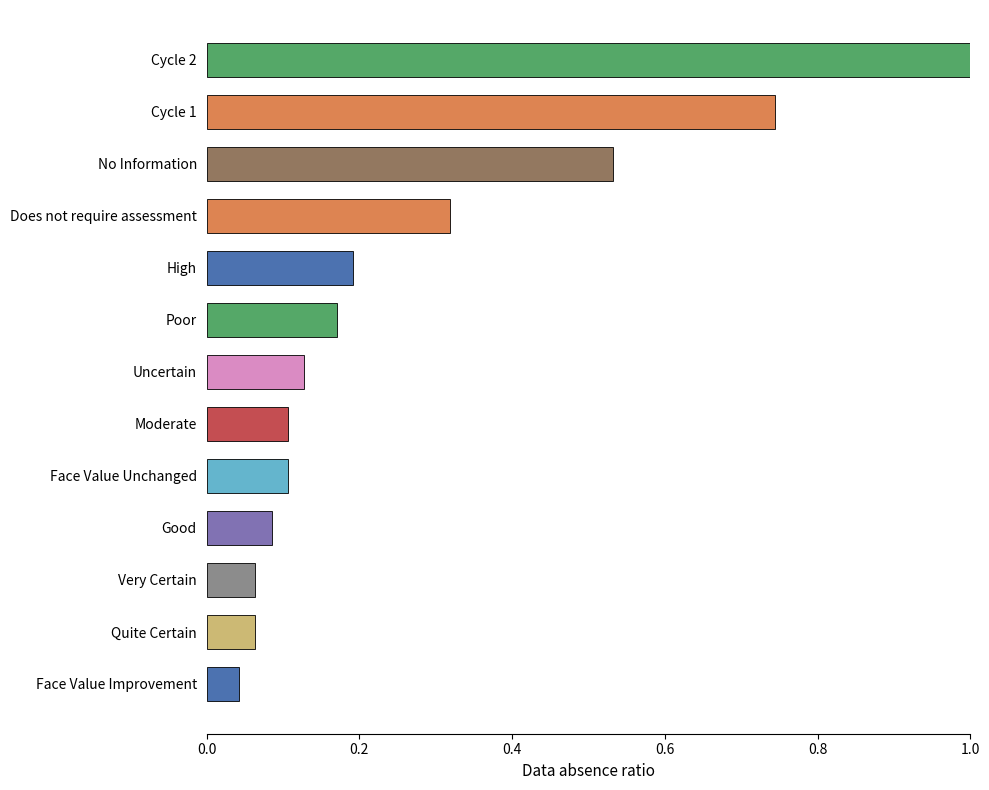

What position from the top is No Information?

3